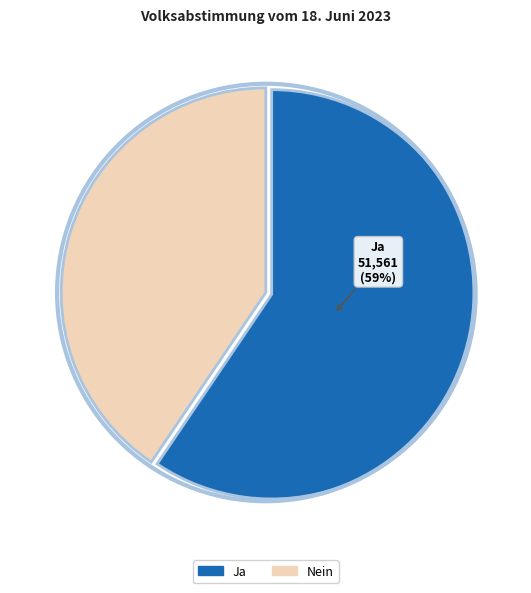

Which slice is the smallest?

Nein